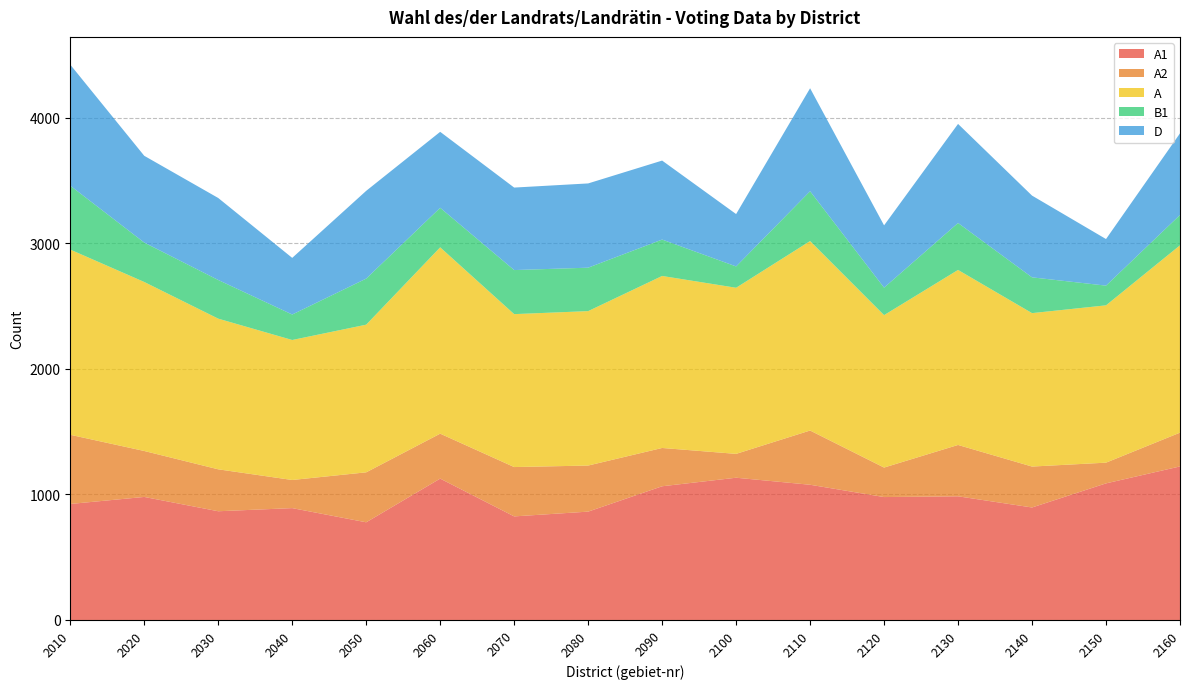

Reading left to right, list all the values displayed in this chart.

A1: 924	980	866	891	778	1126	825	863	1065	1133	1077	979	985	896	1088	1223
A2: 551	366	334	224	398	358	393	367	305	190	432	235	409	326	165	269
A: 1475	1346	1200	1115	1176	1484	1218	1230	1370	1323	1509	1214	1394	1222	1253	1492
B1: 509	314	308	203	367	315	351	346	290	170	397	219	374	285	157	242
D: 964	691	653	451	699	605	657	671	629	417	820	496	789	651	371	650